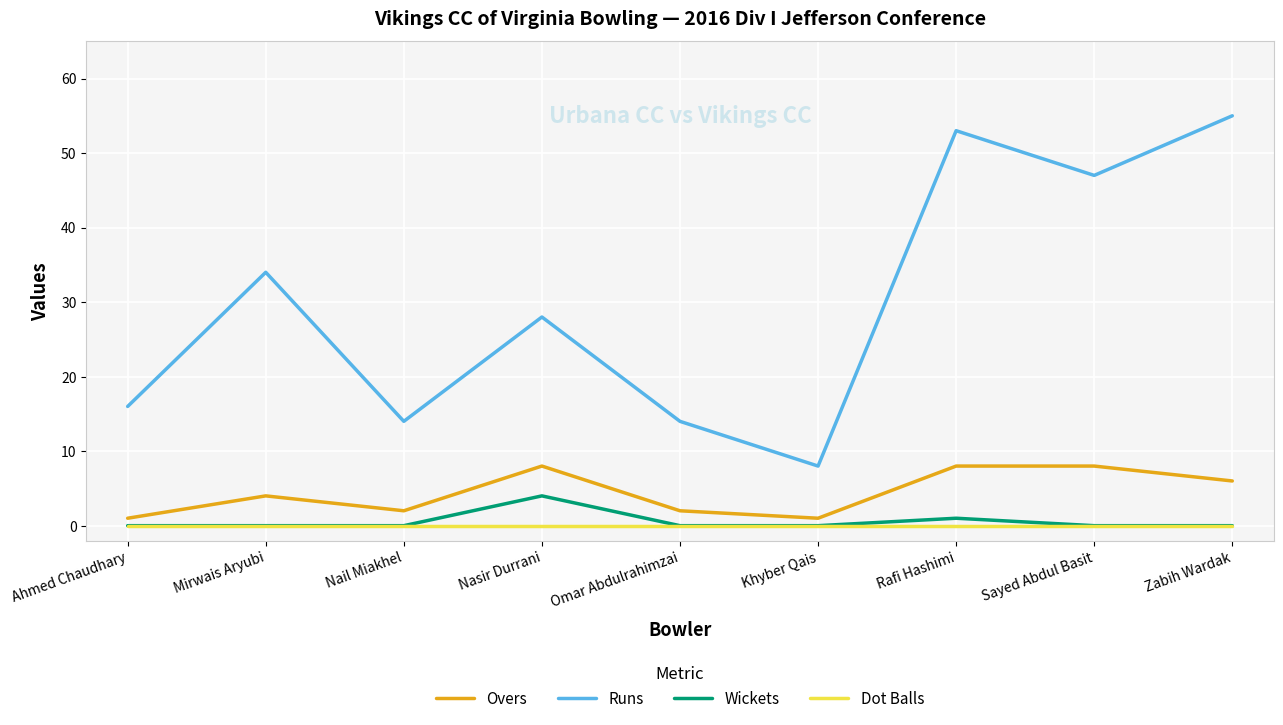

Rank the series by their maximum value, from highest to lowest.

Runs, Overs, Wickets, Dot Balls